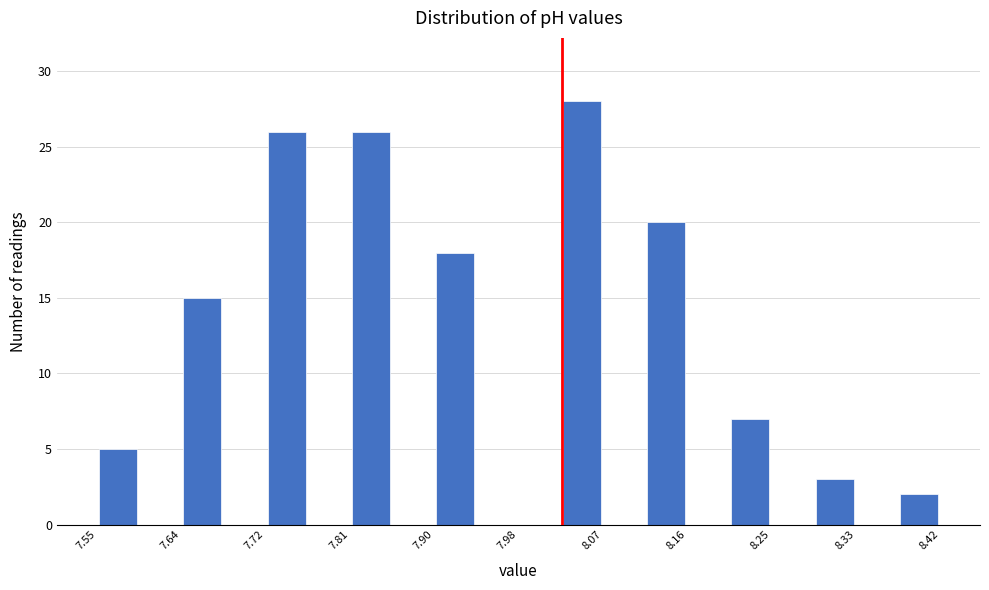

Which range on the x-axis has the tallest bar?

8.03 to 8.07